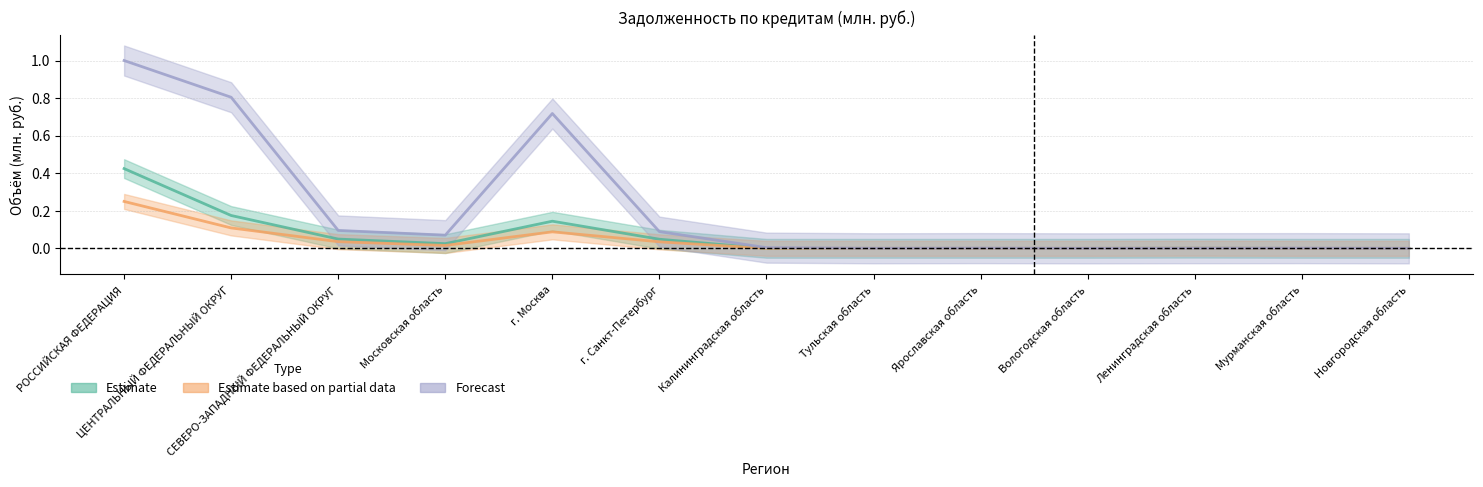

After their last crossing, which series has the higher values: Estimate based on partial data or Forecast?

Forecast